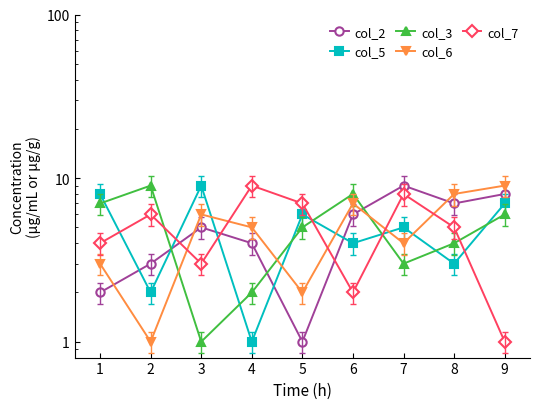

Count the col_5 values in the range 3 to 7.

5